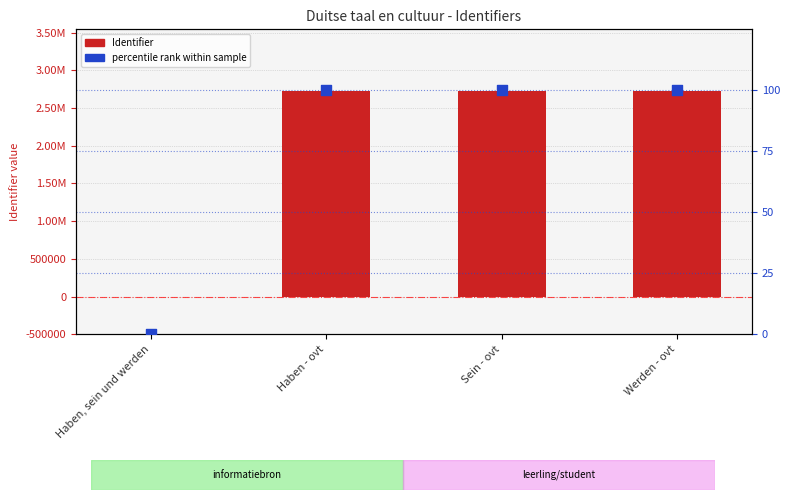

Which series has the largest Y range (max minus min)?

Identifier